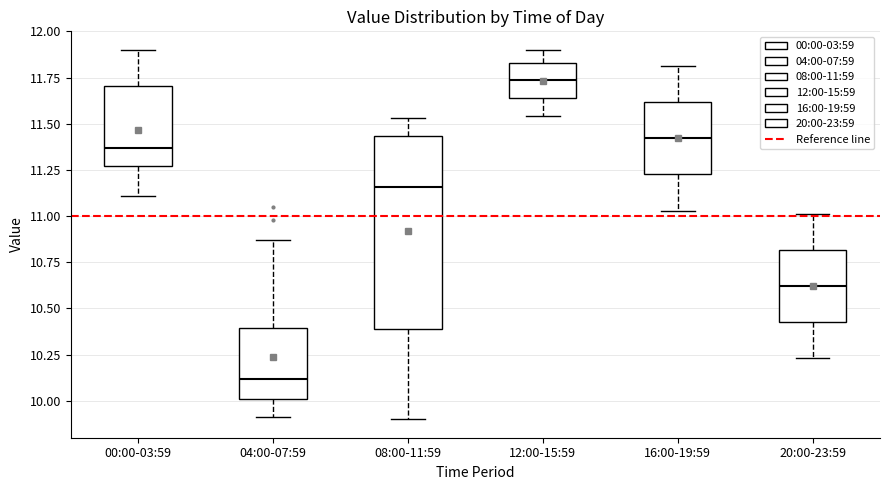

Reading left to right, read every box against the y-axis: the position of its median line, the range the box covers, and the ends of its whiskers. The values are not printed on the chart, so give them approximately, as read against the axis.

00:00-03:59: median 11.35, box 11.25 to 11.70, whiskers 11.10 to 11.90
04:00-07:59: median 10.10, box 10.00 to 10.40, whiskers 9.90 to 10.85
08:00-11:59: median 11.15, box 10.40 to 11.45, whiskers 9.90 to 11.55
12:00-15:59: median 11.75, box 11.65 to 11.85, whiskers 11.55 to 11.90
16:00-19:59: median 11.40, box 11.25 to 11.60, whiskers 11.05 to 11.80
20:00-23:59: median 10.60, box 10.45 to 10.80, whiskers 10.25 to 11.00